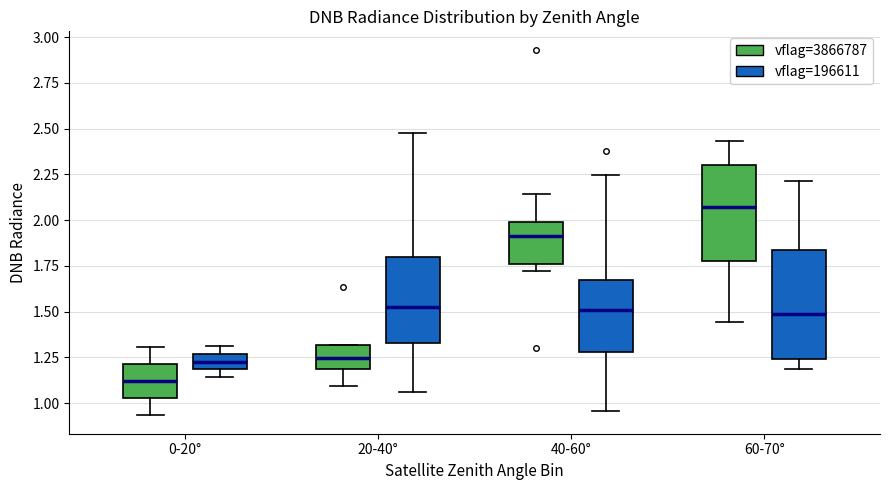

Which box is the tallest, from its lower edge to its upper edge?

60-70° (vflag=196611)